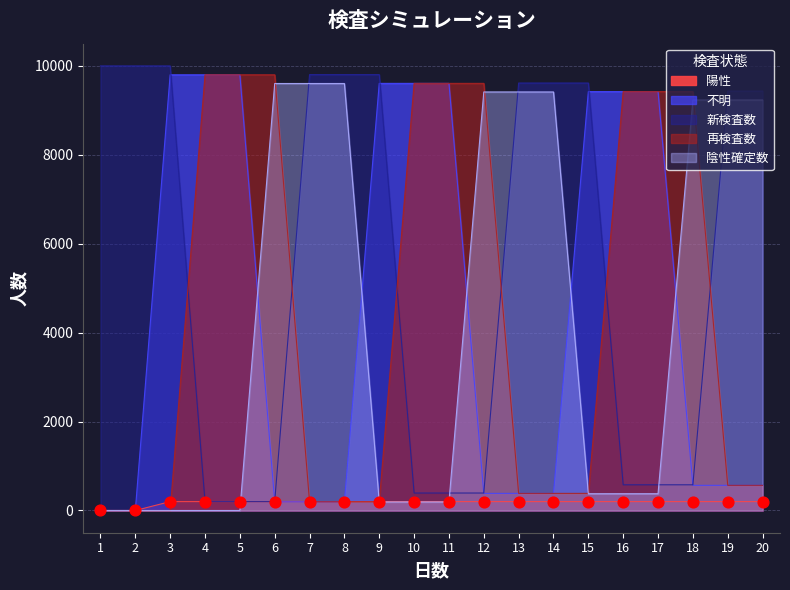

What are all the series names shown in the legend?

陽性, 不明, 新検査数, 再検査数, 陰性確定数